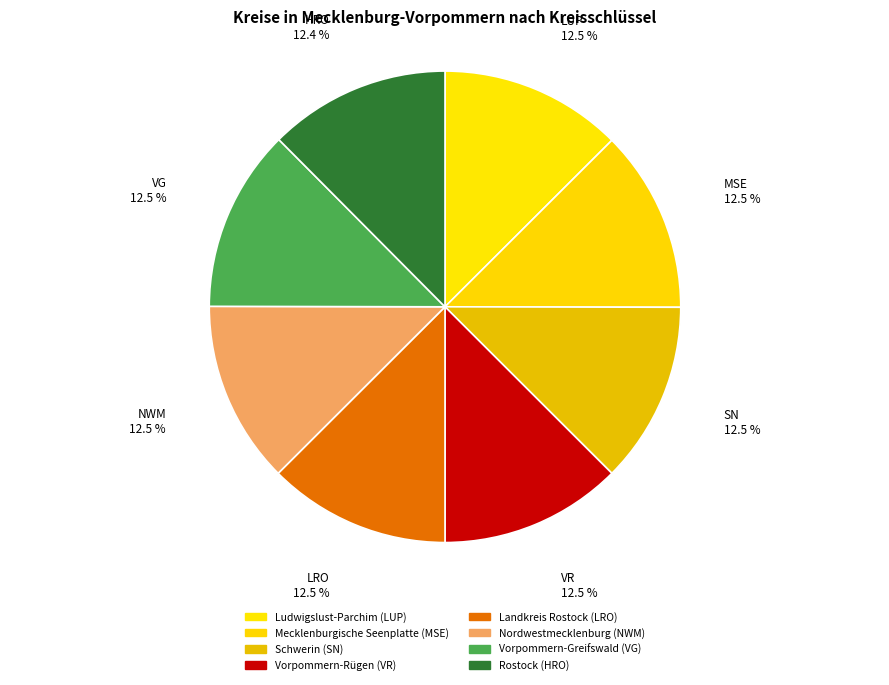

How many slices are in this pie chart?

8